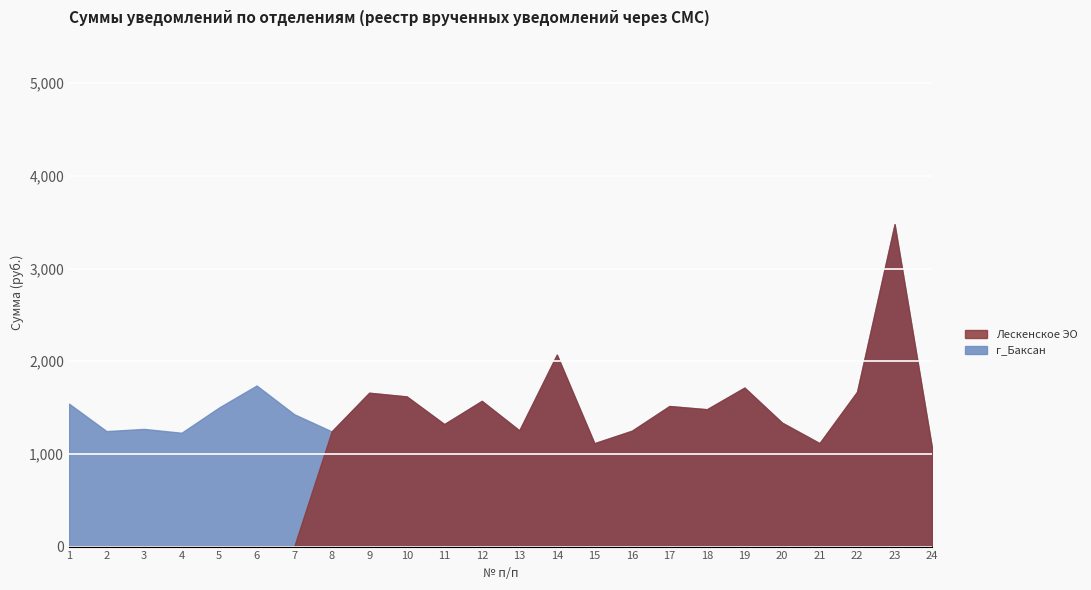

True or false: there are more than 1 points higher than both neighbors.

True